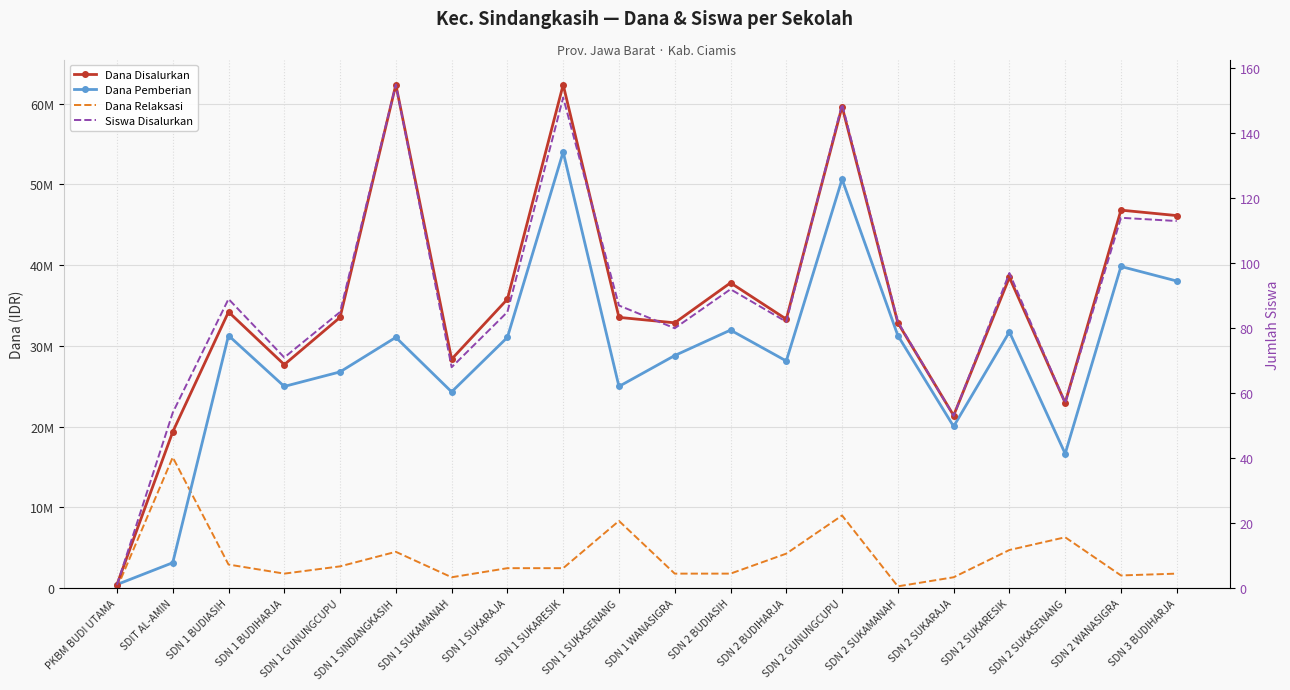

How many lines are shown in the chart?

4